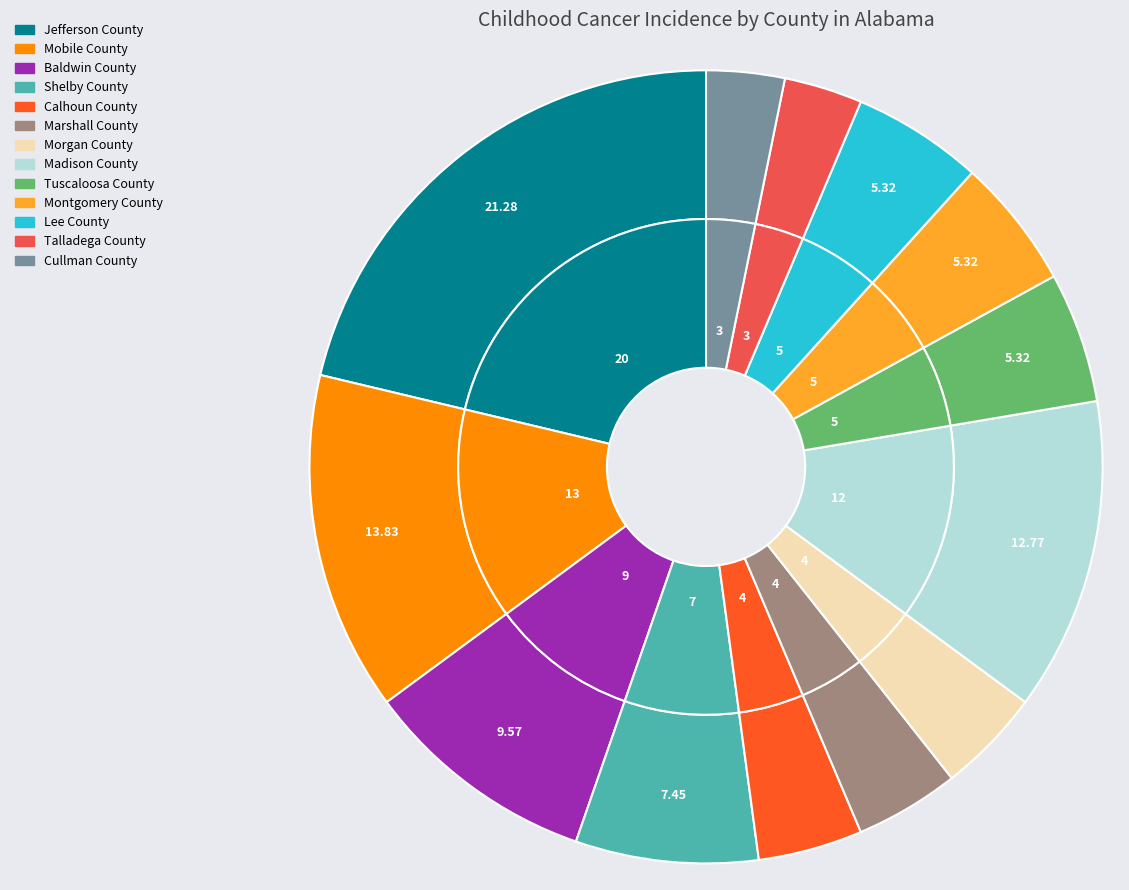

Is Jefferson County the majority of the pie?

No